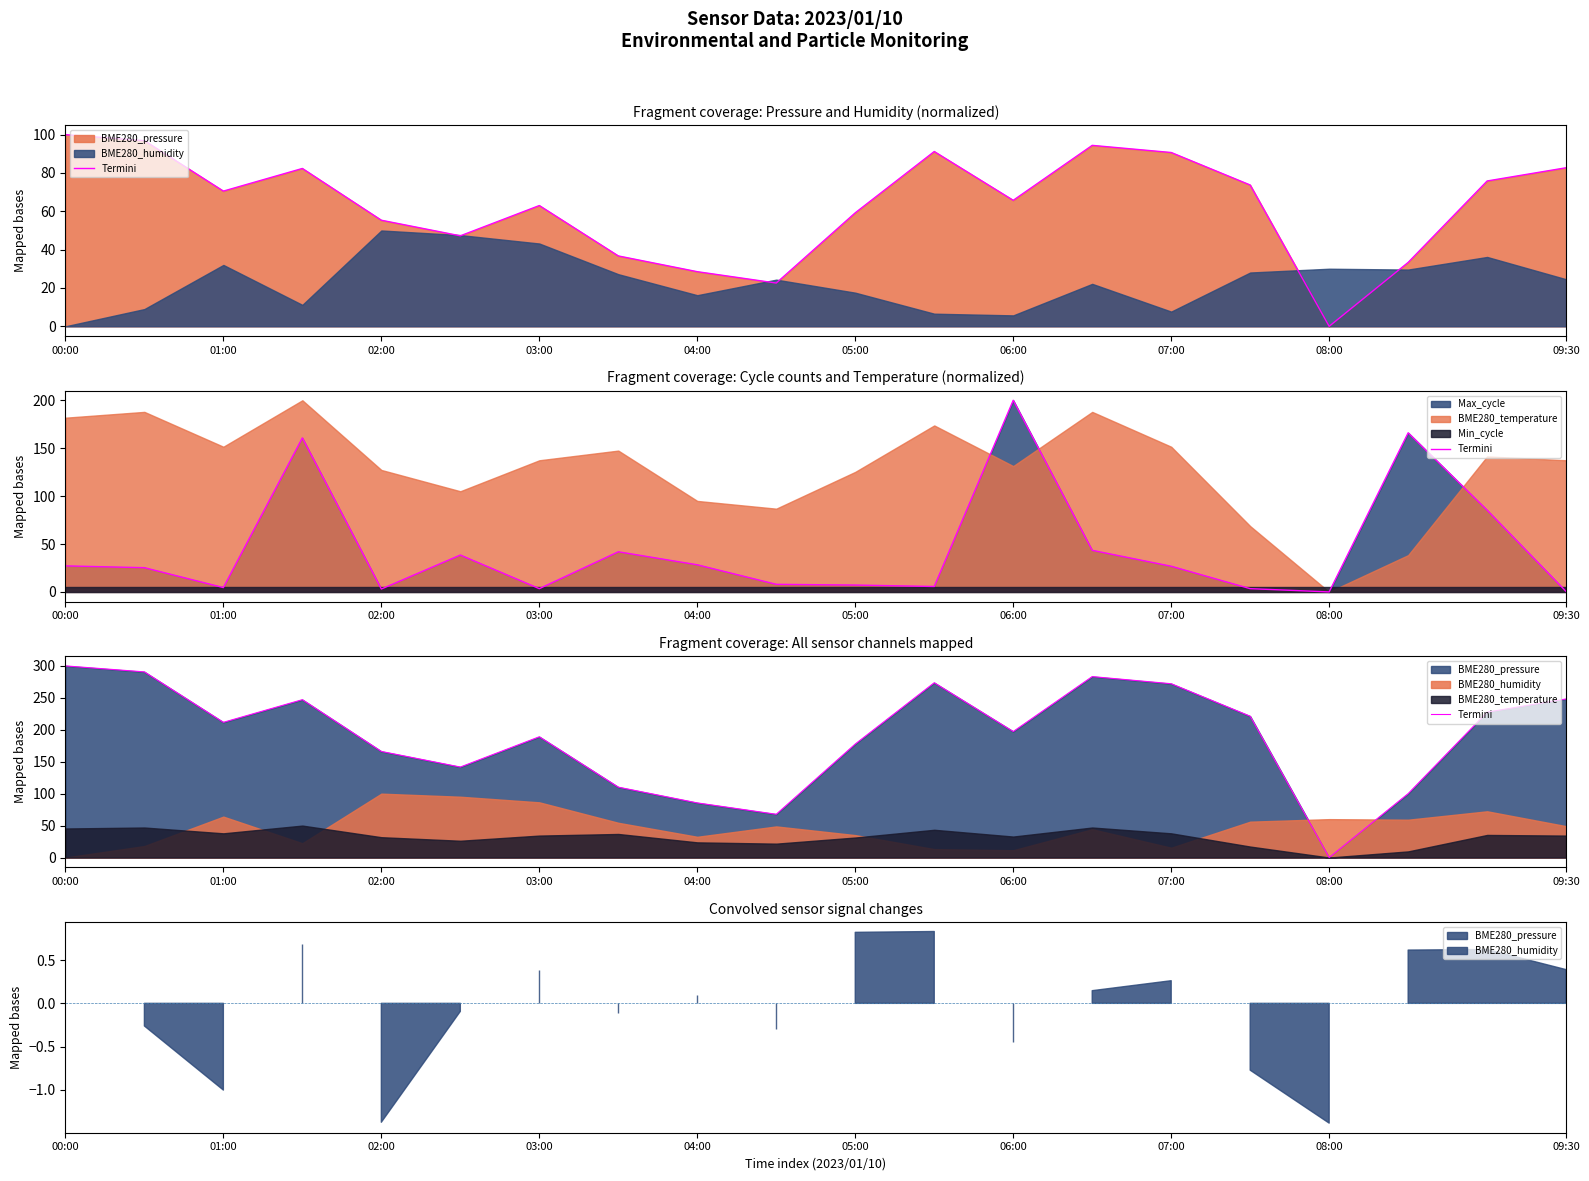

True or false: the data shows 325.5 at 09:30.

False